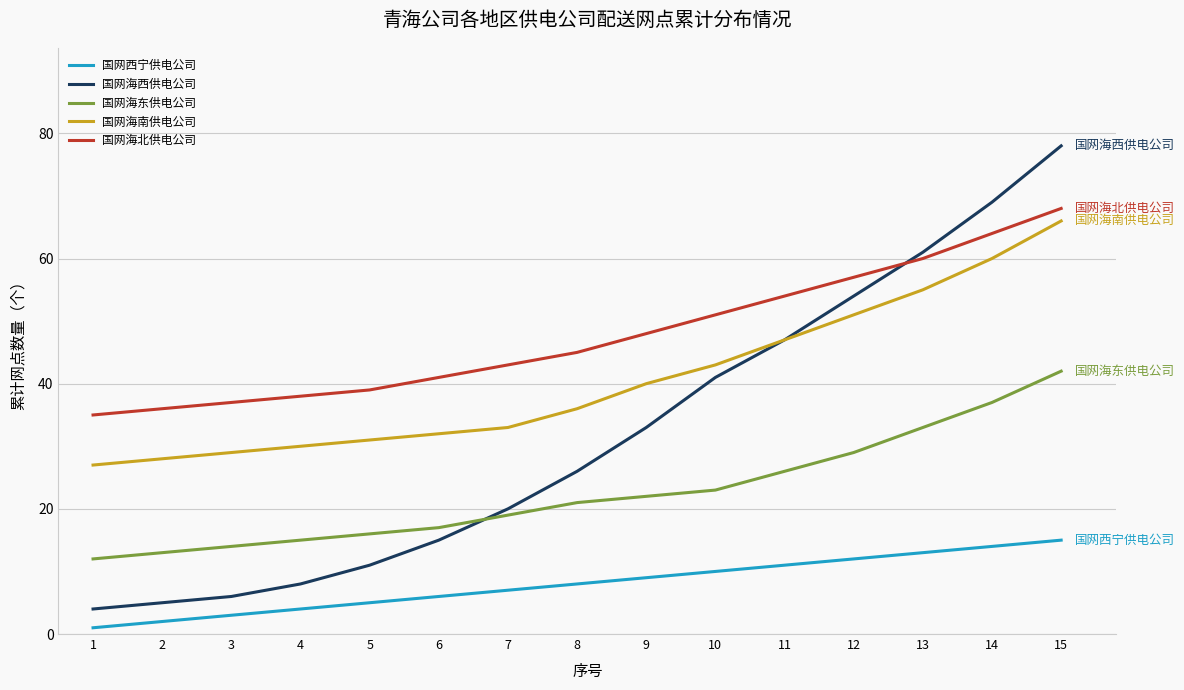

What is the sum of the 国网海西供电公司 values at 11 and 15?

125